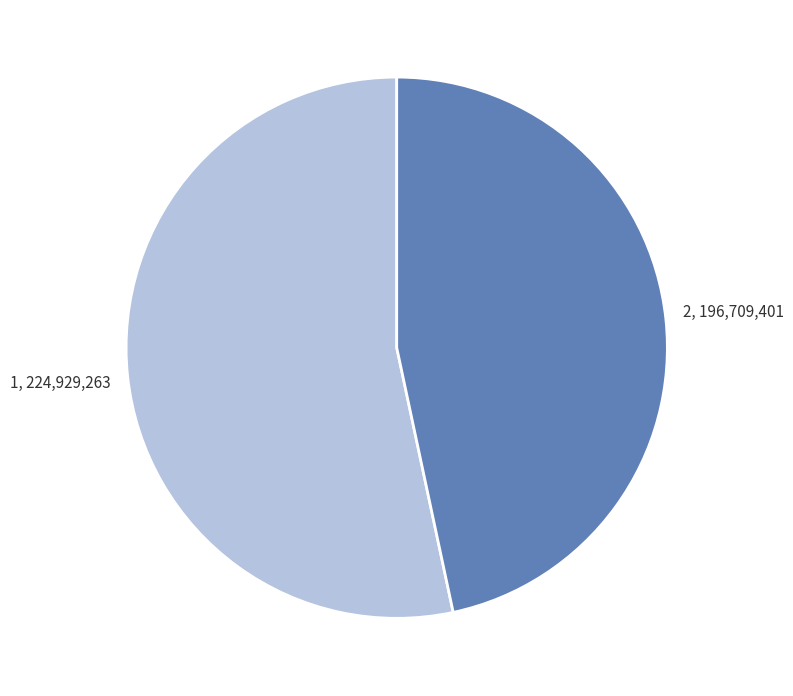

Does any single category account for the majority?

Yes